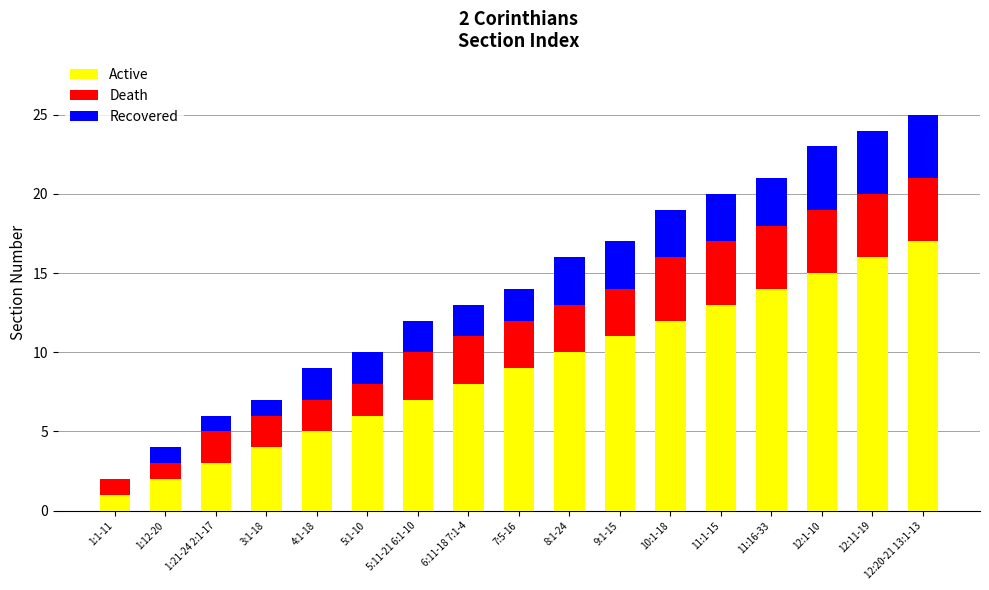

What is the sum of all Active values?

153